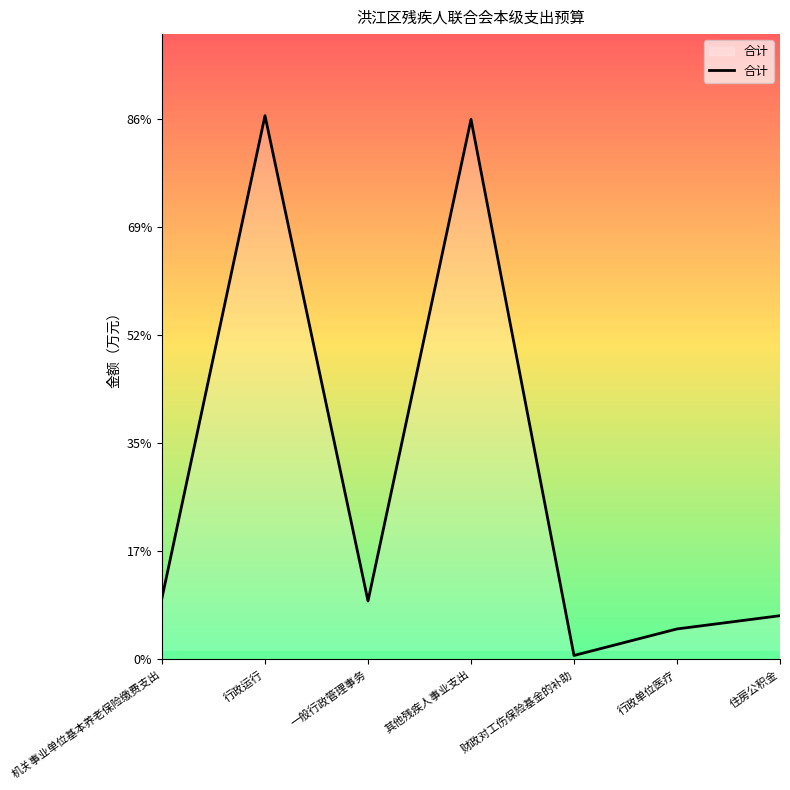

What is the maximum value shown in the chart?

50.3